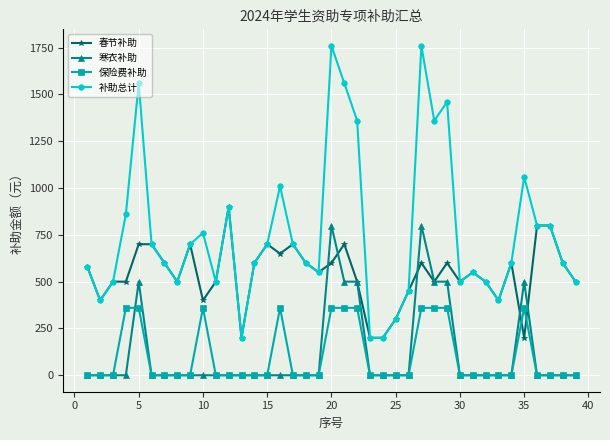

Which series has the largest range (max minus min)?

补助总计